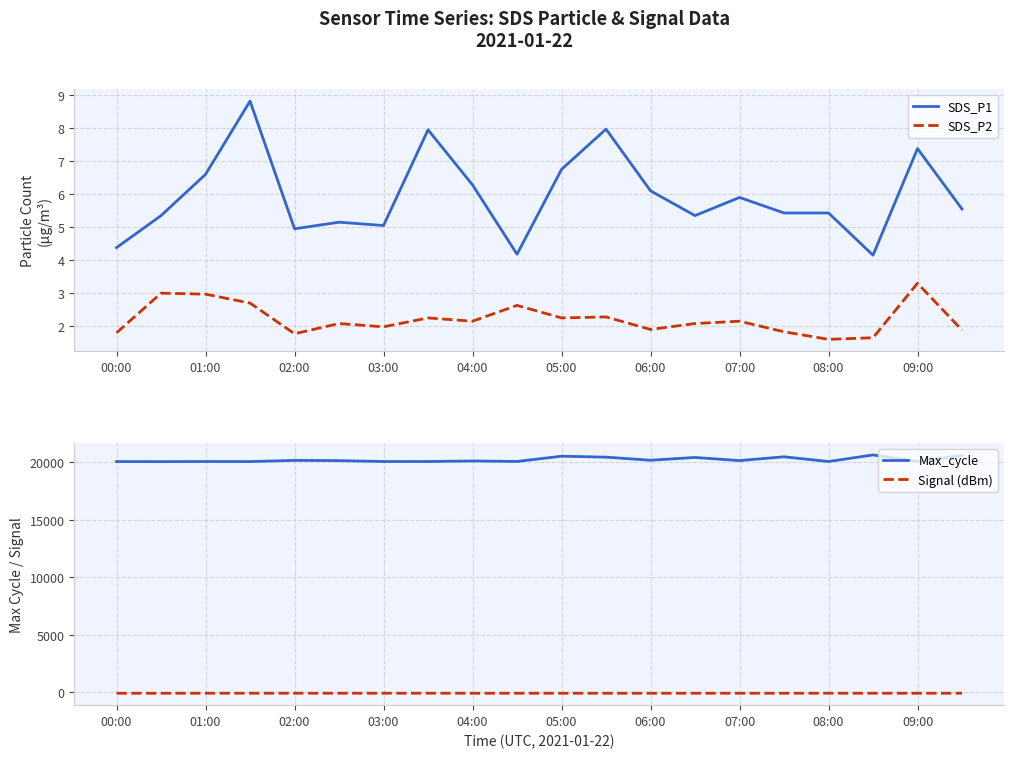

True or false: Max_cycle has more than 2 interior local peaks.

True